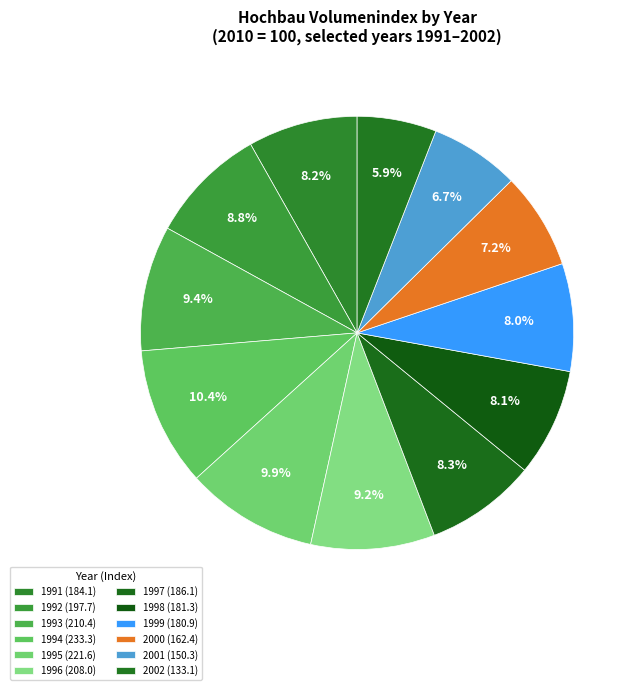

How many segments does this pie chart have?

12